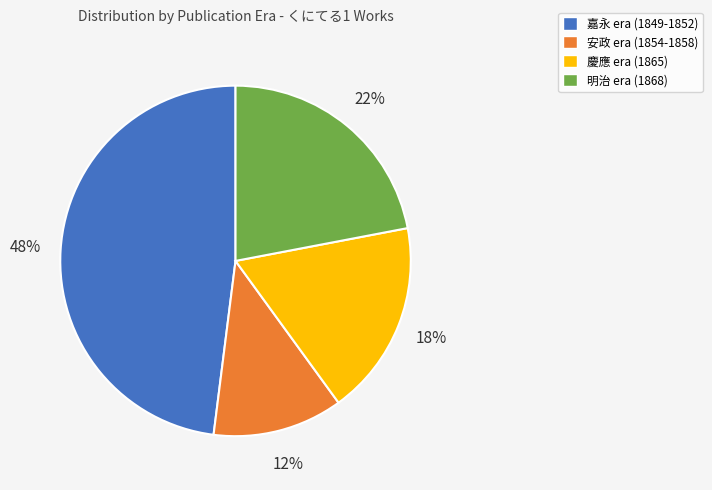

To the nearest percent, what portion does 慶應 era (1865) represent?

18%